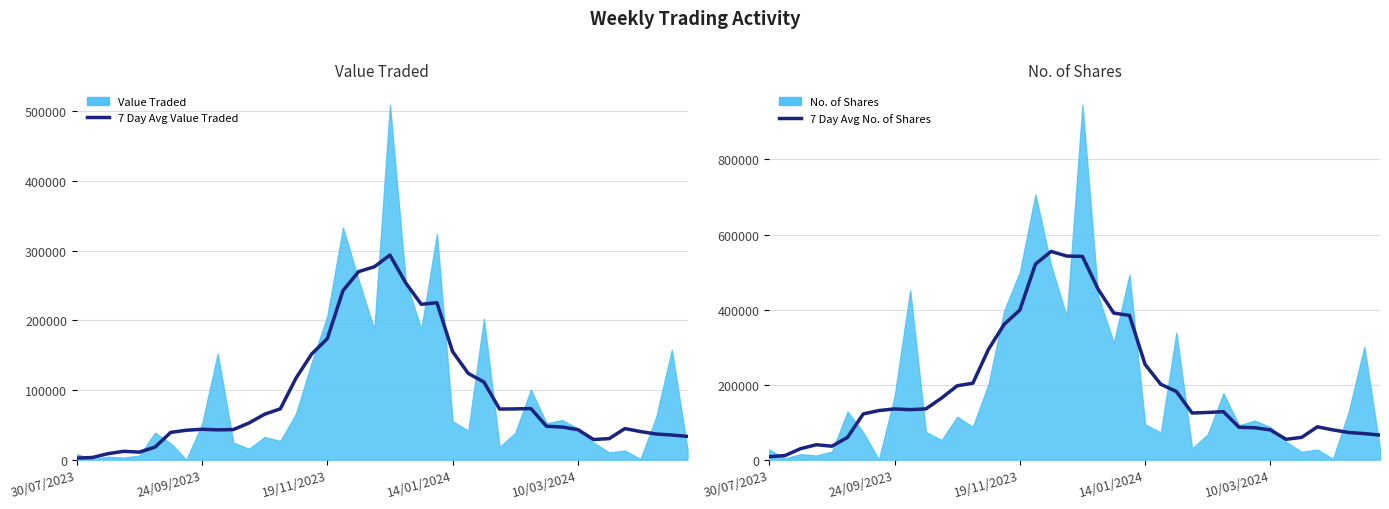

What is the average value of the 7 Day Avg Value Traded series?

92093.7